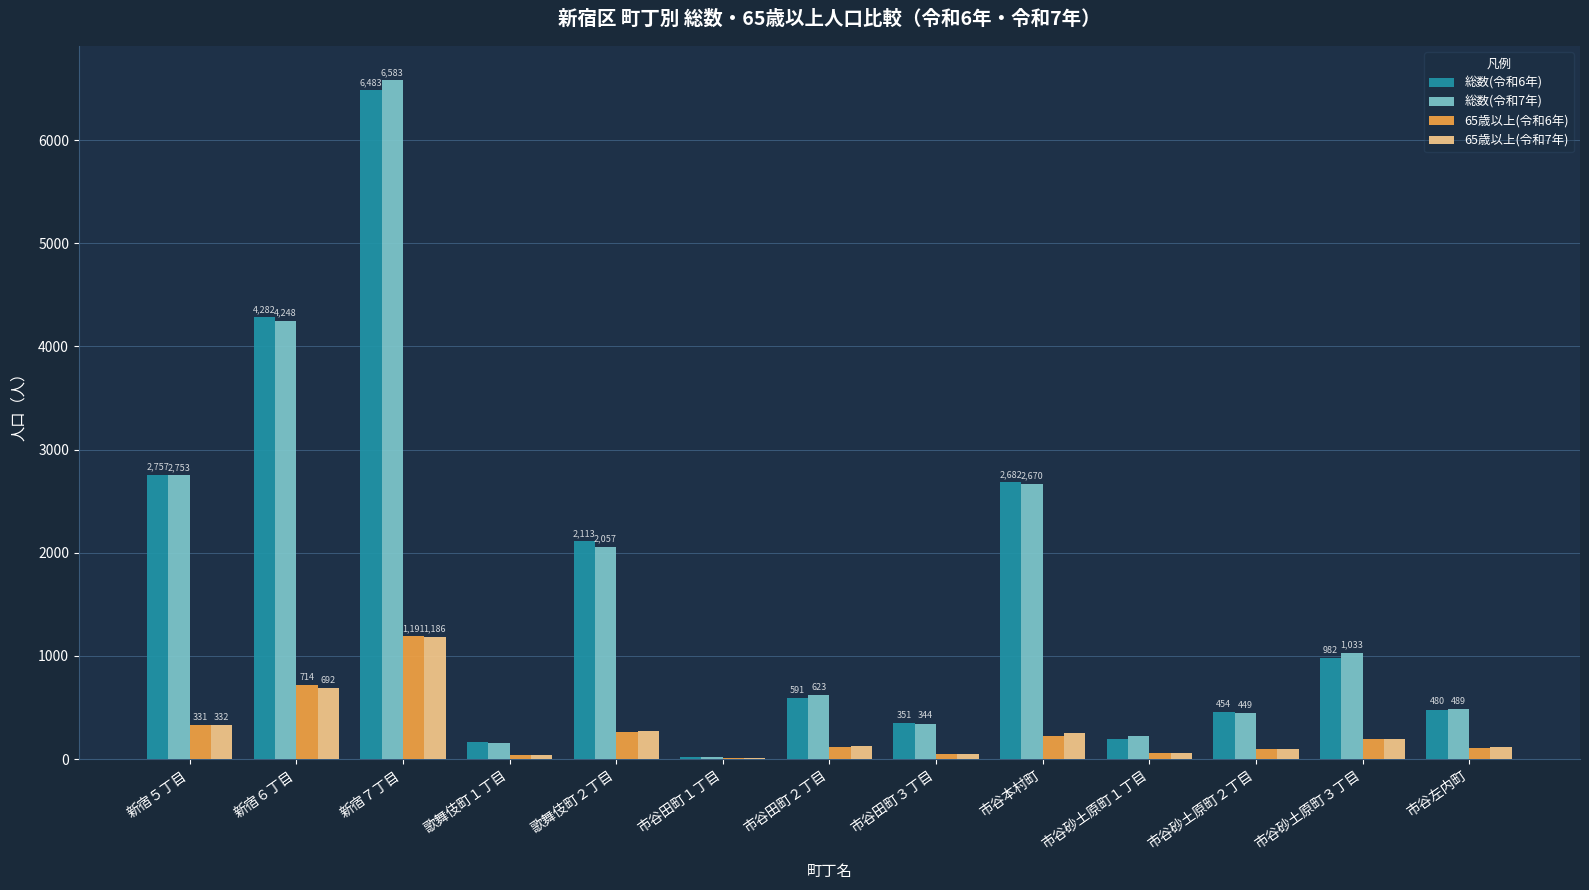

Which category has the highest value across all series?

新宿７丁目